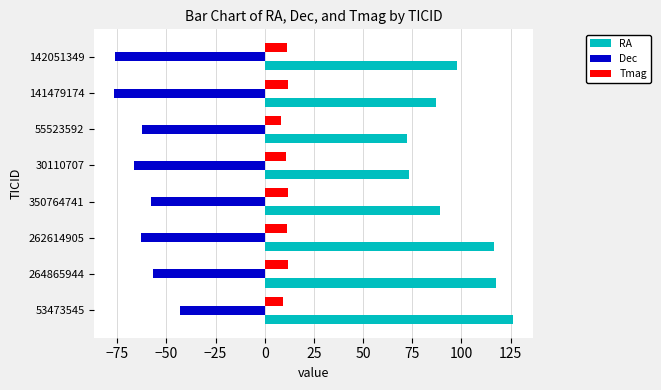

What is the sum of all RA values?

779.8